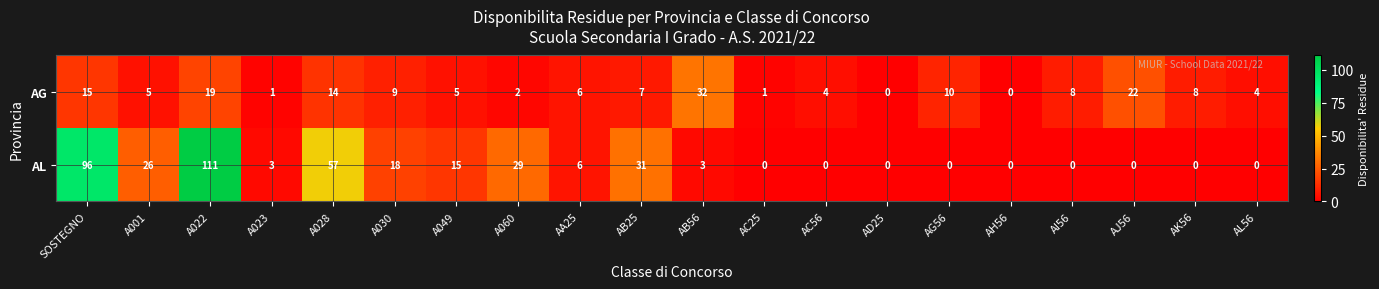

At which category does the chart reach its peak across all series?

A022